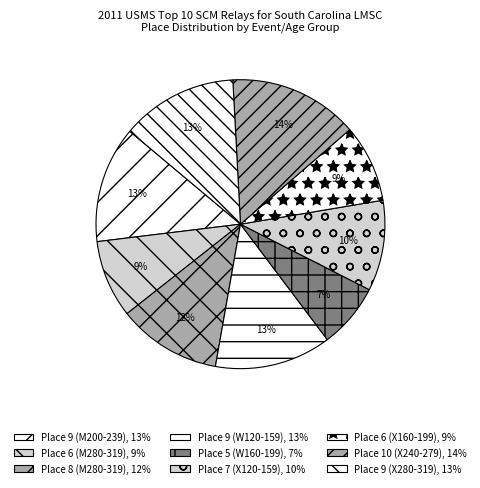

What percentage is NOT represented by Place 10 (X240-279)?

85.5%